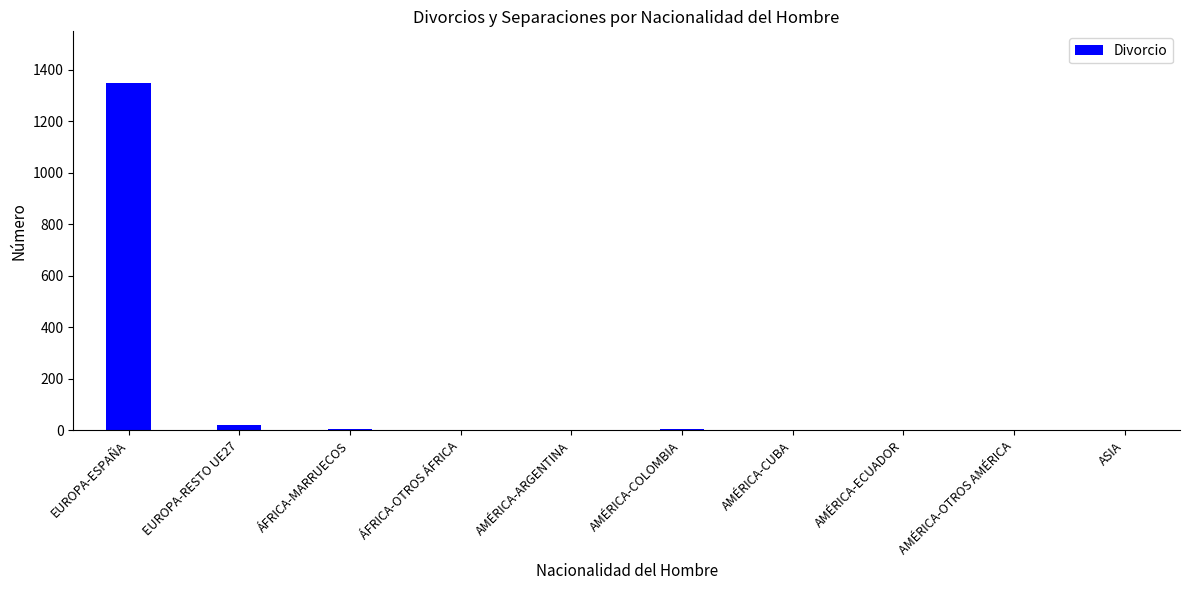

What is the sum of all values?

1394.9